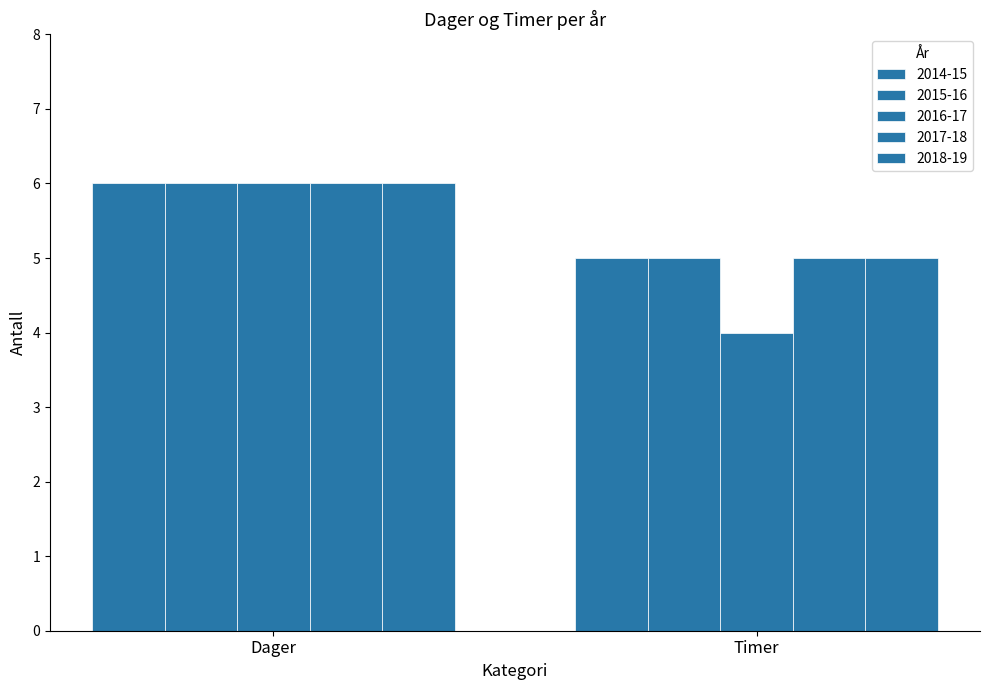

How many data points in 2015-16 are less than 6?

1